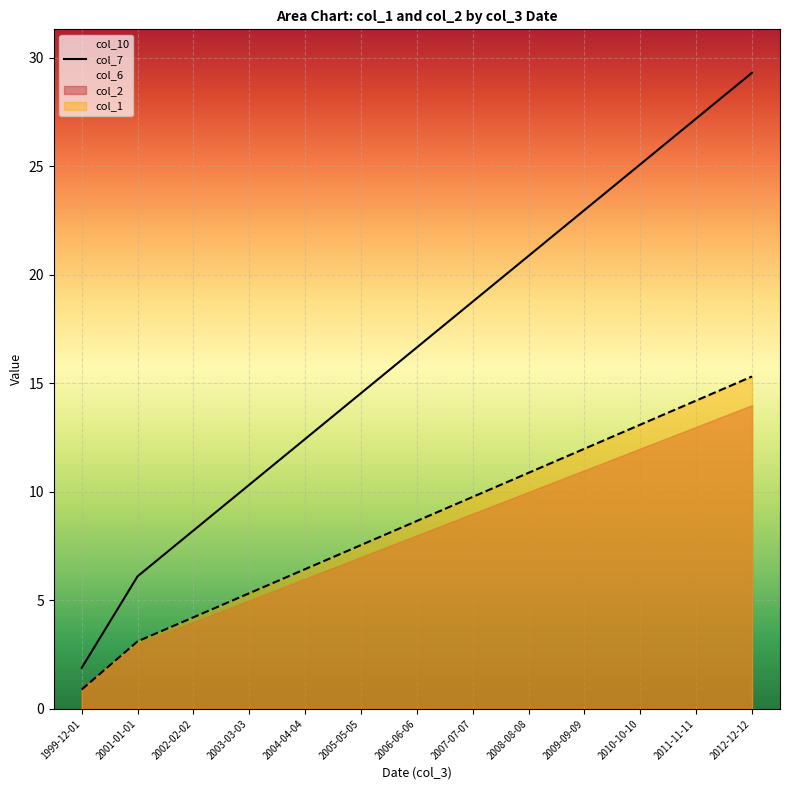

Where is col_7 nearest to the value 15?

2005-05-05